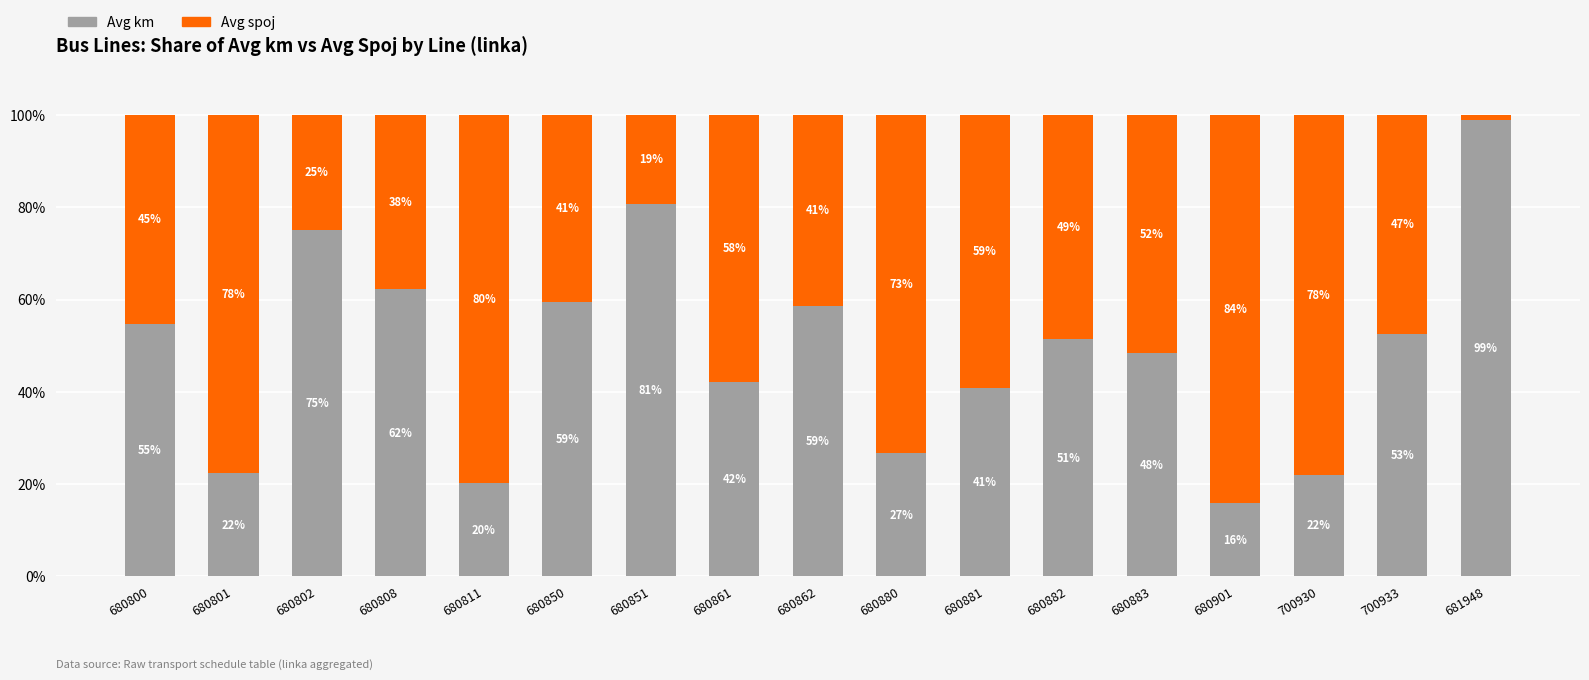

Is it true that Avg km equals 59.5 at 680850?

True